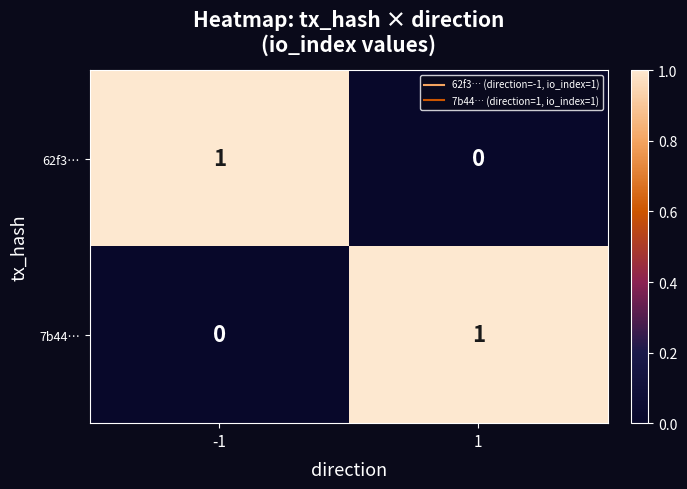

Reading left to right, extract all data points from this chart.

62f3…: -1=1	1=0
7b44…: -1=0	1=1